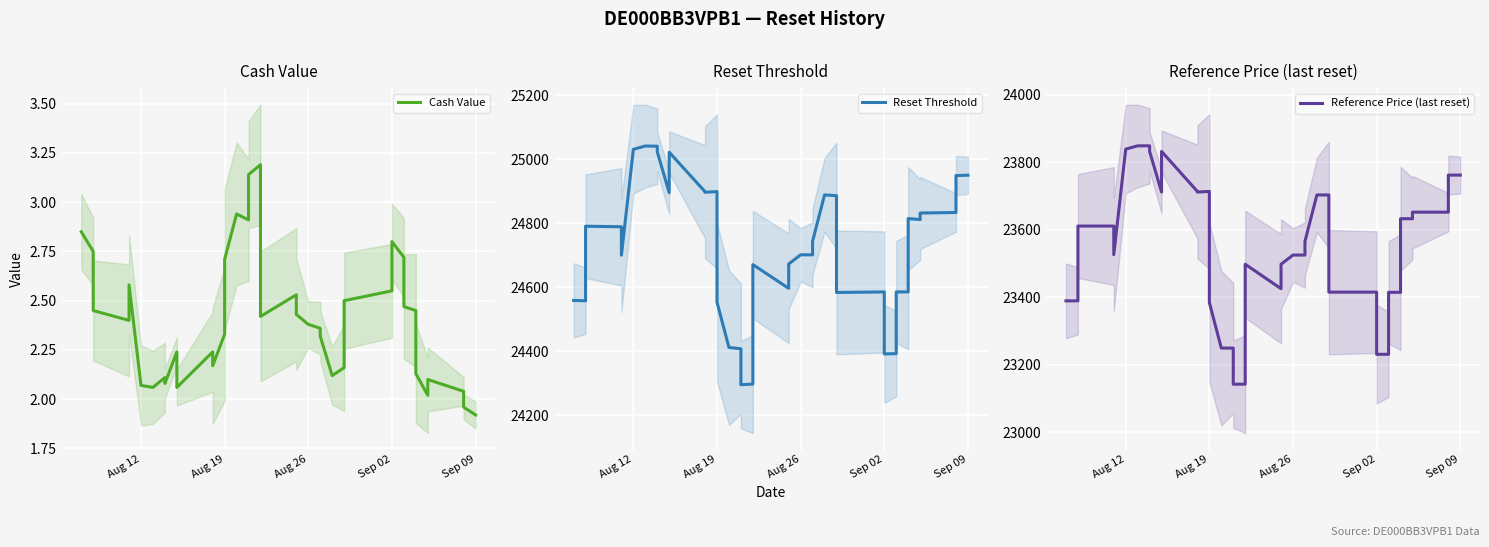

At which category does the chart reach its minimum across all series?

Sep 09